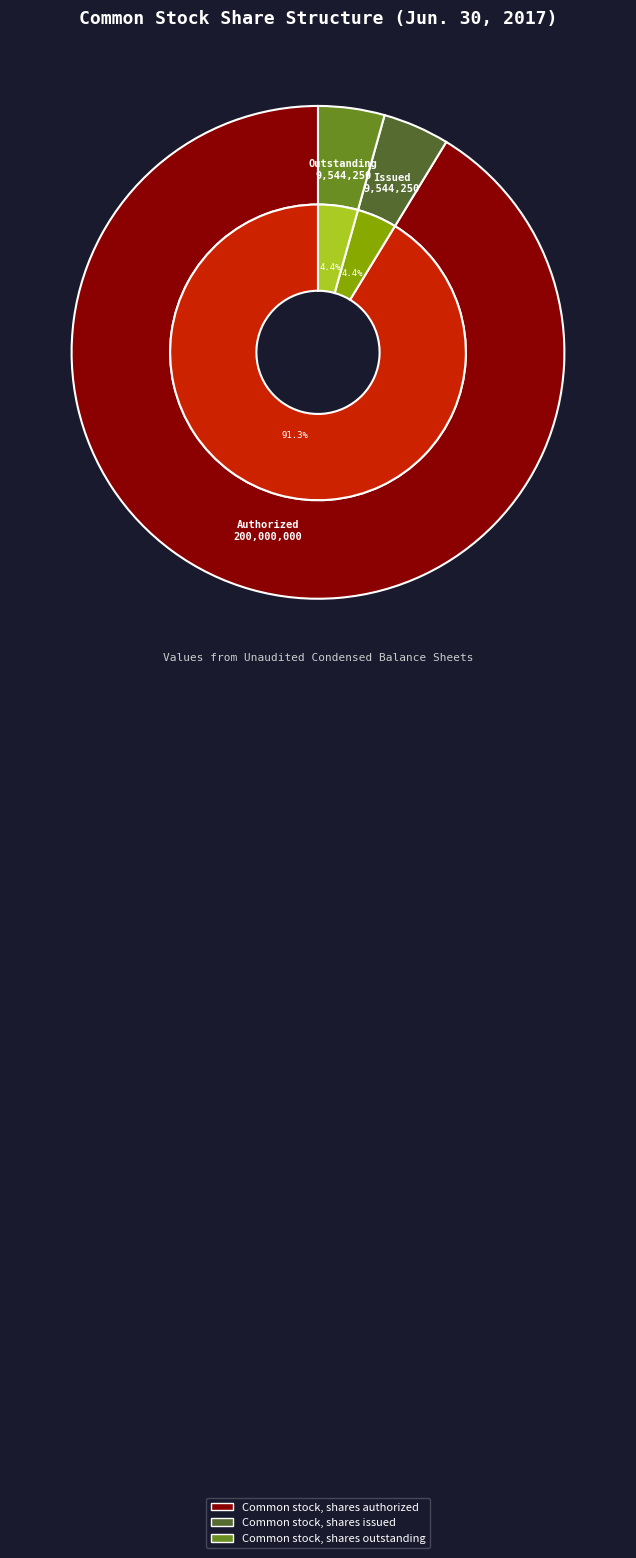

Is it true that Common stock, shares outstanding is 4% of the pie?

True